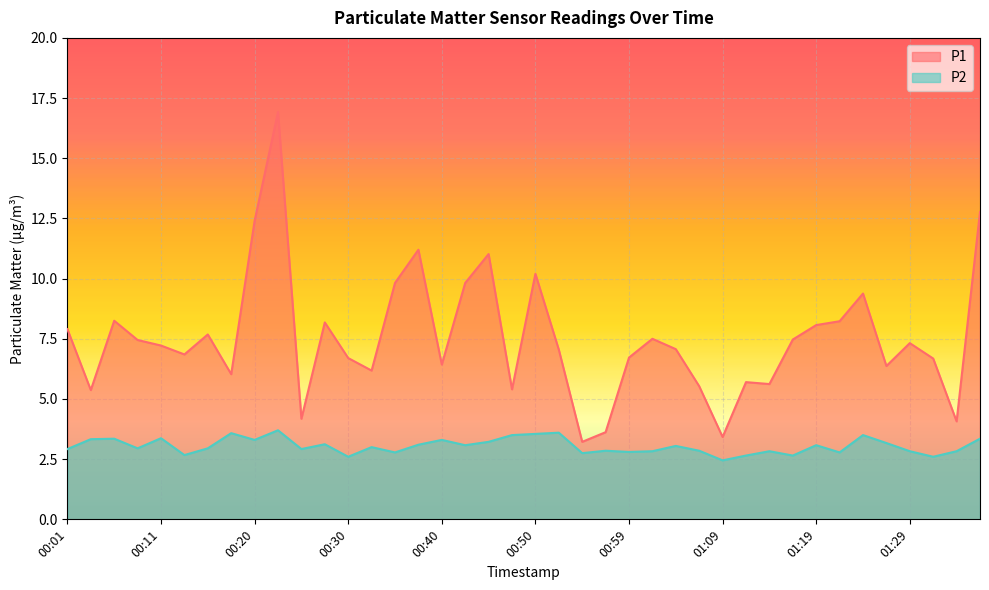

Which series changed the most between 00:20 and 00:54?

P1